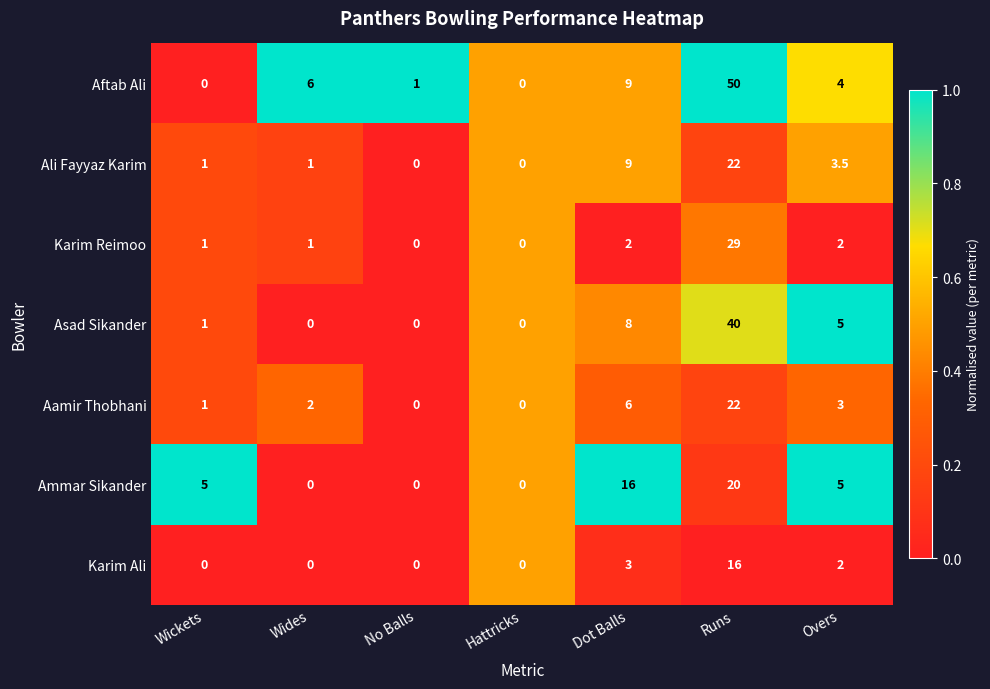

Between No Balls and Runs, which series saw the biggest shift?

Aftab Ali